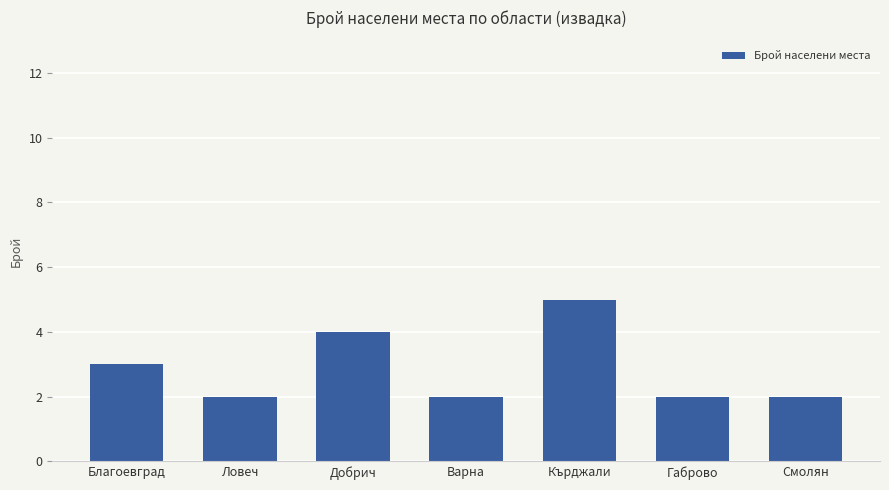

What is the value of the 5th bar from the left?

5